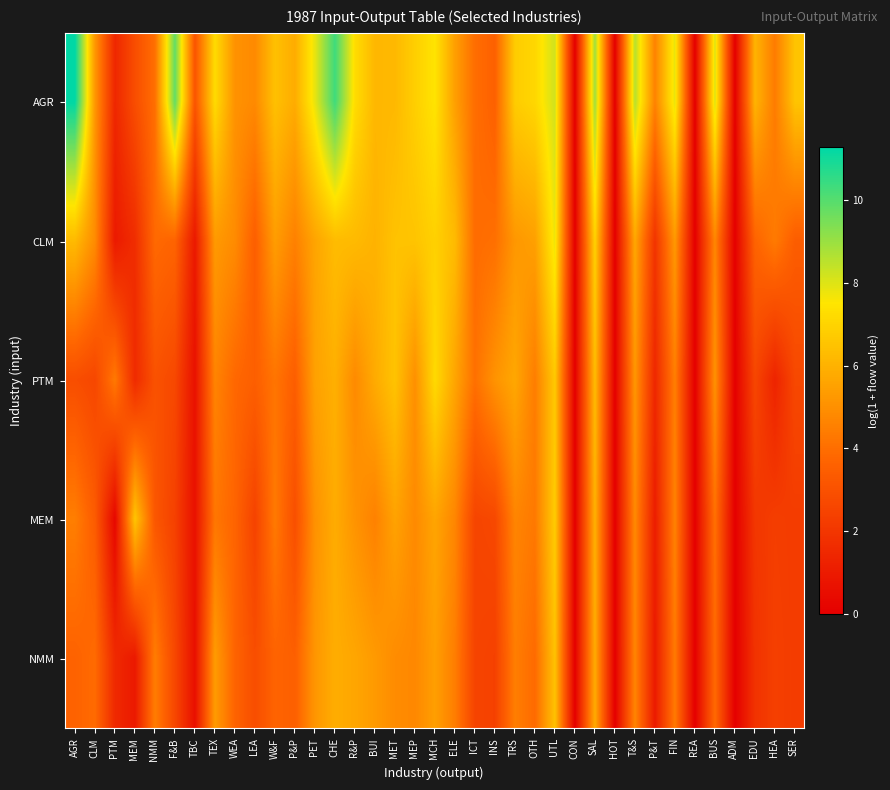

Which series changed the most between AGR and TBC?

AGR